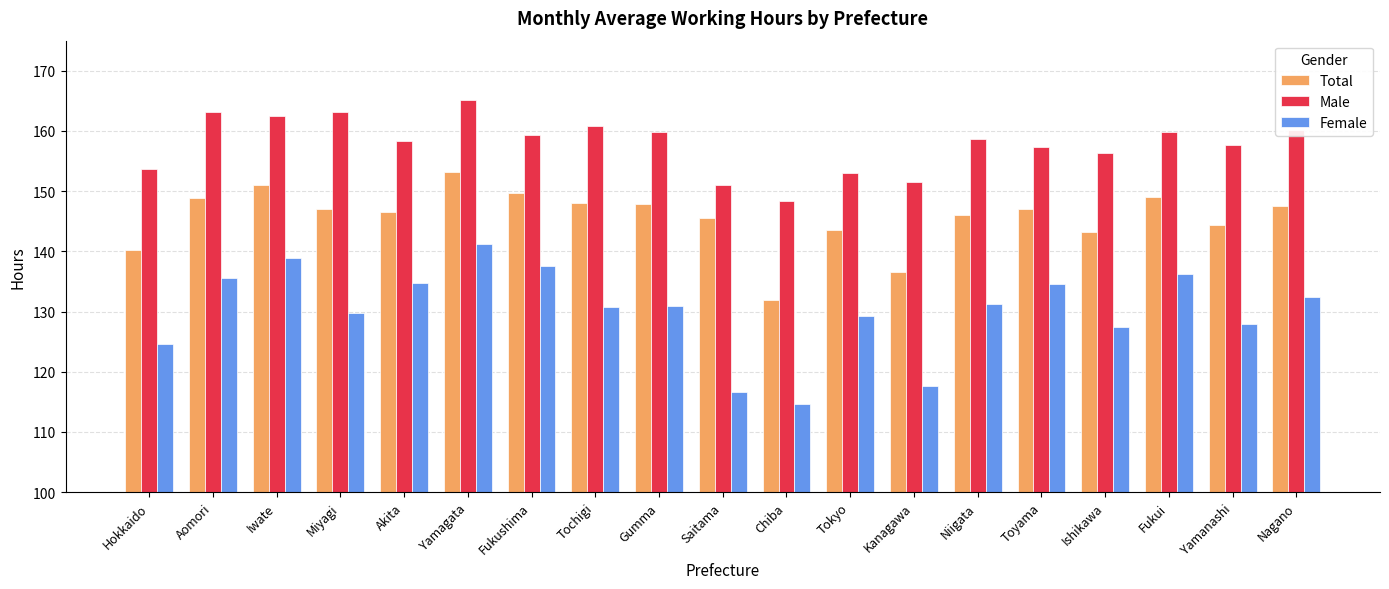

Where does the Total series first go above 147?

Aomori